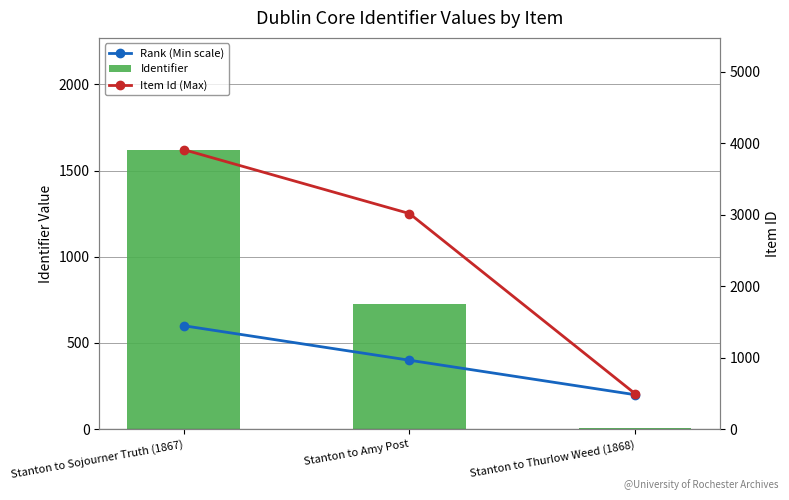

The value of Rank (Min scale) at Stanton to Sojourner Truth (1867) is 600. True or false?

True